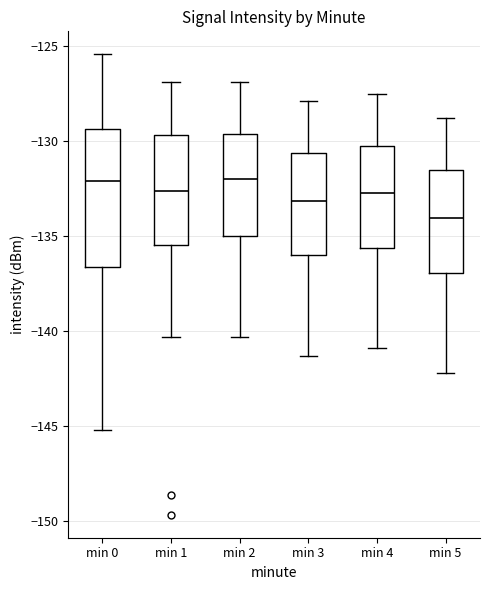

Reading left to right, transcribe this box plot: for each box, give where its median line is, the range the box spans, and where its two whiskers end, as read against the y-axis. The values are not printed on the chart, so give them approximately, as read against the axis.

min 0: median -132.0, box -136.5 to -129.5, whiskers -145.0 to -125.5
min 1: median -132.5, box -135.5 to -129.5, whiskers -140.5 to -127.0
min 2: median -132.0, box -135.0 to -129.5, whiskers -140.5 to -127.0
min 3: median -133.0, box -136.0 to -130.5, whiskers -141.5 to -128.0
min 4: median -132.5, box -135.5 to -130.0, whiskers -141.0 to -127.5
min 5: median -134.0, box -137.0 to -131.5, whiskers -142.0 to -129.0